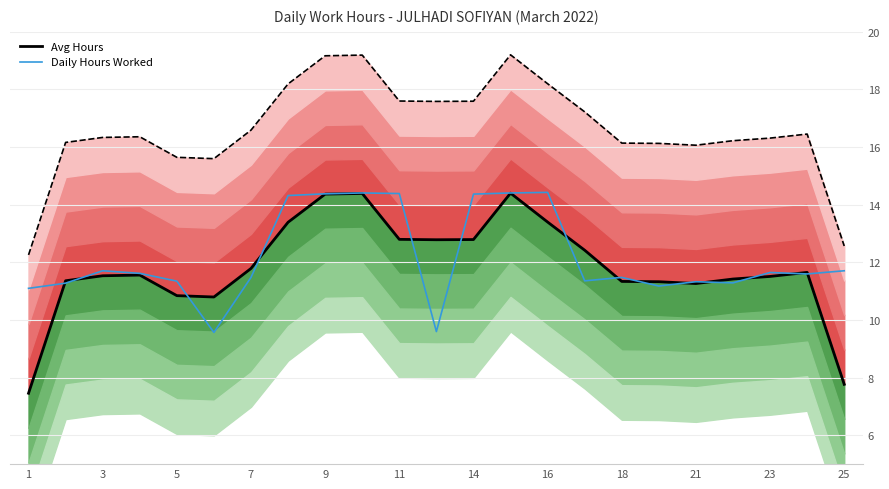

Which category has the lowest value in the Upper Bound (hrs) series?

1